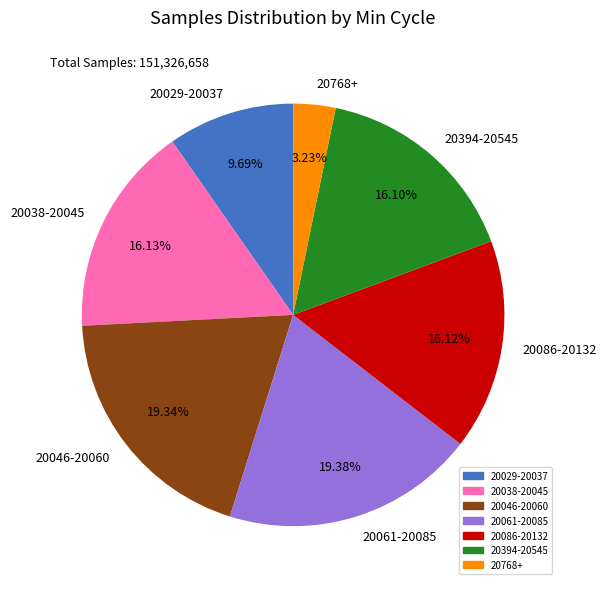

Does 20086-20132 represent more than half of the total?

No